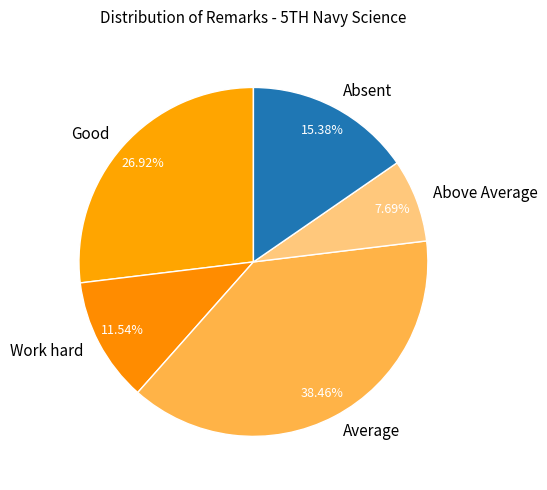

What is the ratio of the value at Above Average to the value at Work hard?

0.7